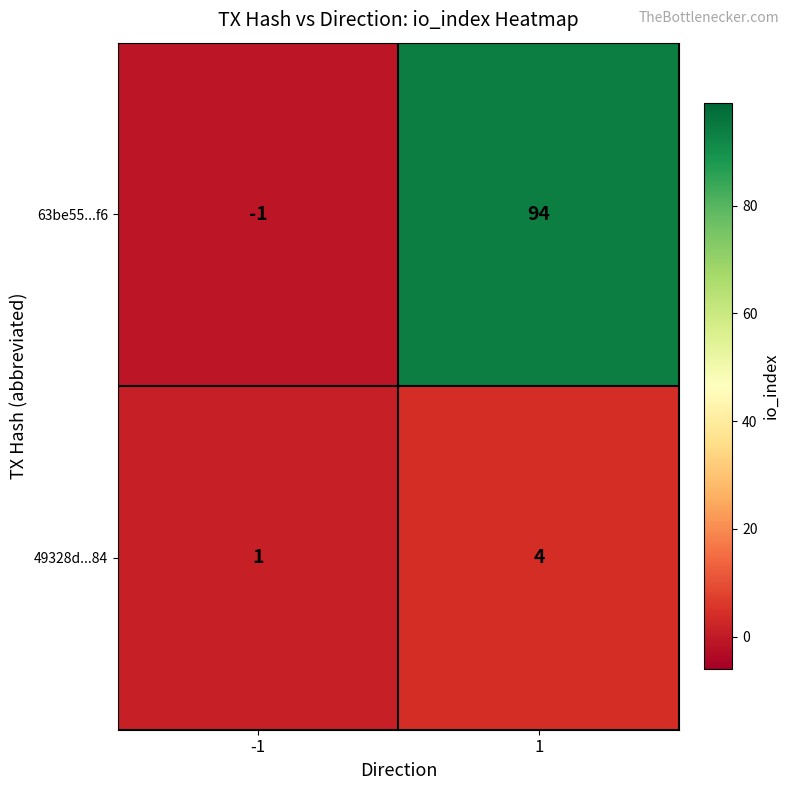

Reading left to right, what are all the values shown in this chart?

63be55...f6: -1=-1	1=94
49328d...84: -1=1	1=4